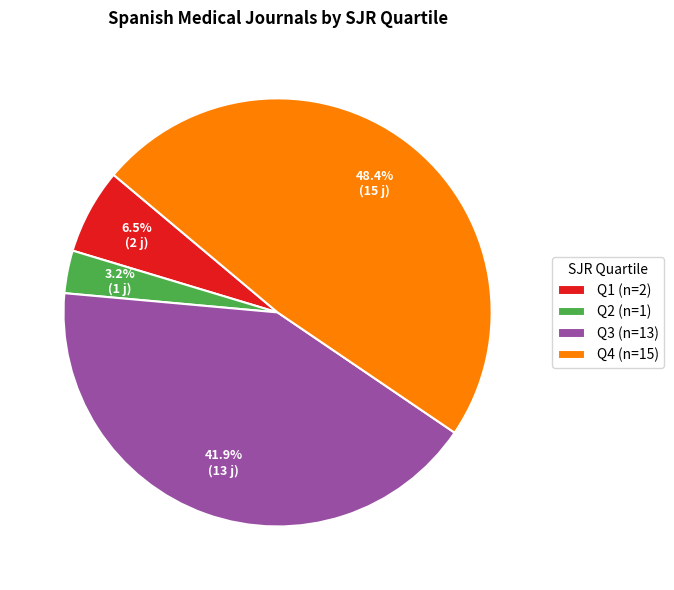

Is it true that Q4 is 39% of the pie?

False